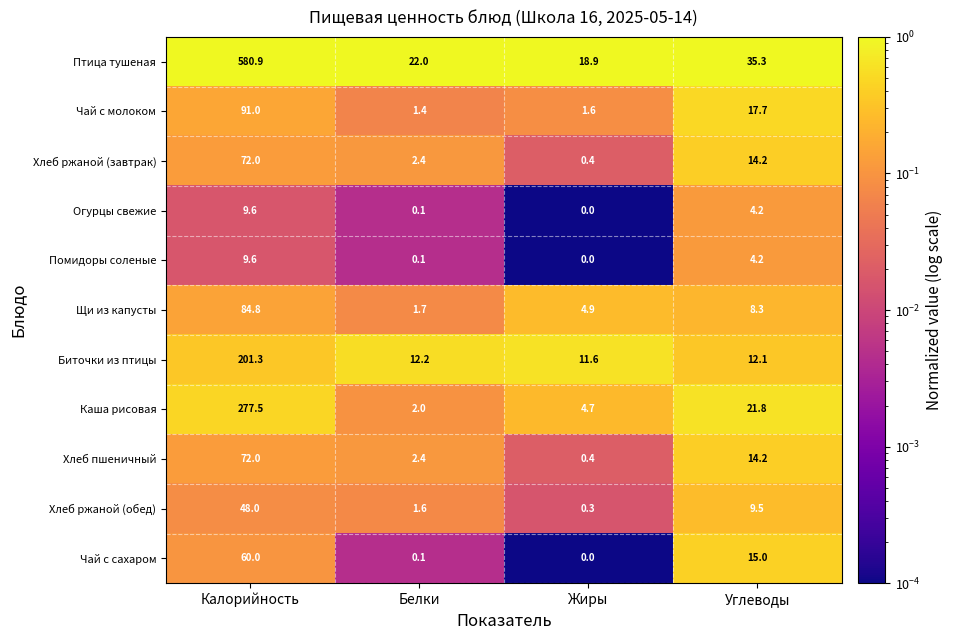

Is it true that Хлеб пшеничный equals 7.1 at Углеводы?

False